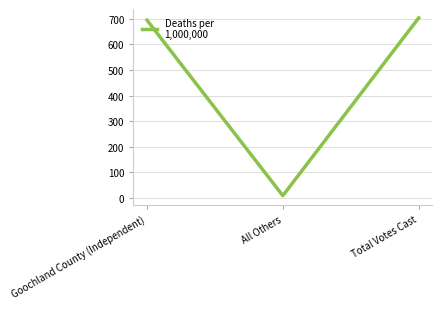

Count the number of data series in this chart.

1